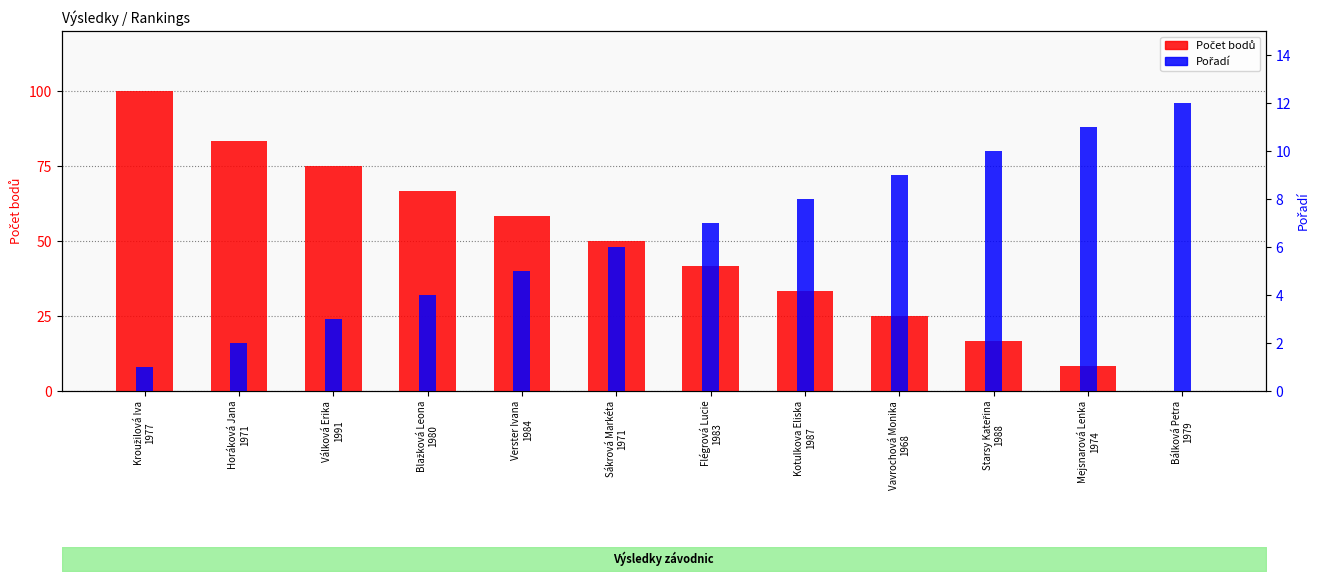

At how many categories does at least one series exceed 40?

7